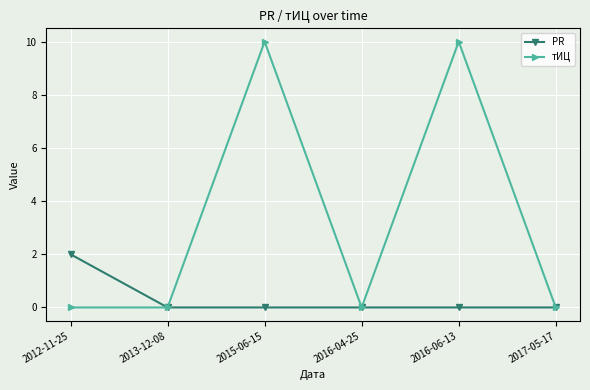

List the series in order of their peak value, highest first.

тИЦ, PR